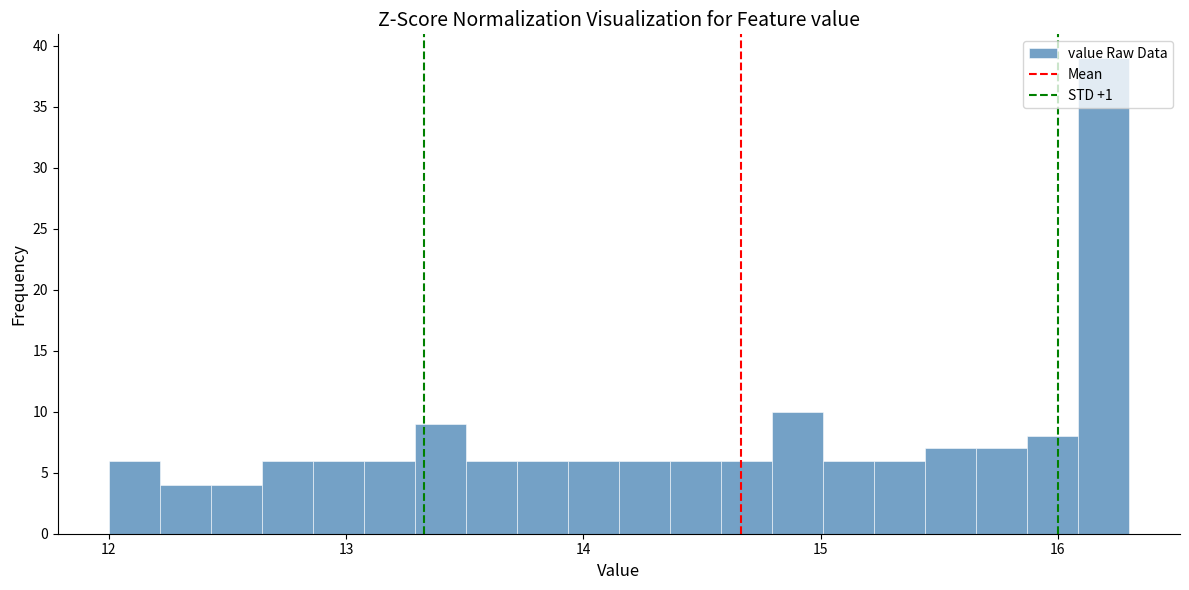

Around what value on the x-axis is the tallest bar? Give the approximate position of its centre, as read against the axis.

16.2